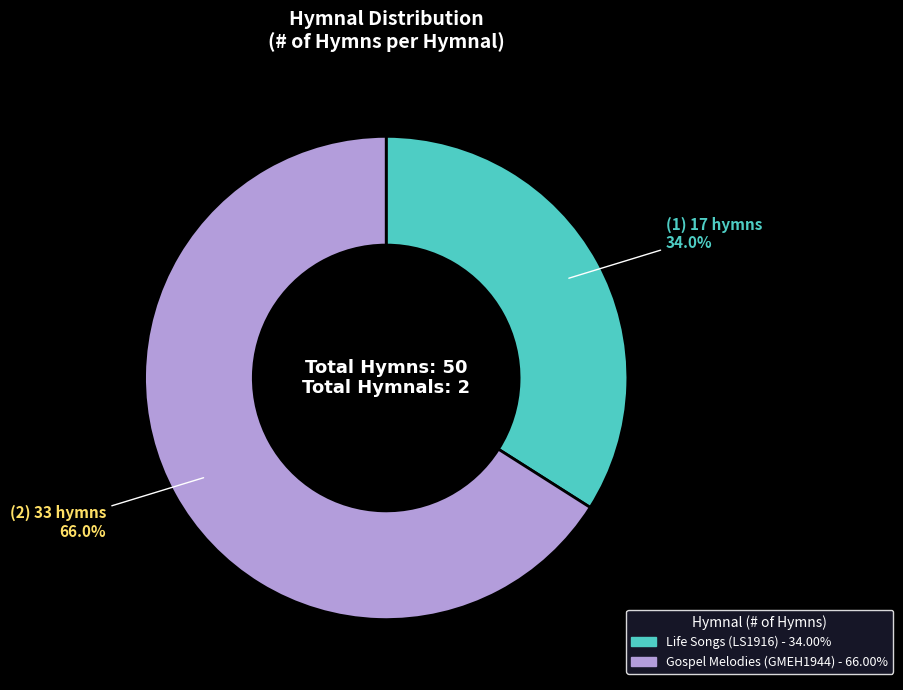

The Life Songs (LS1916) slice represents 34% of the pie. True or false?

True